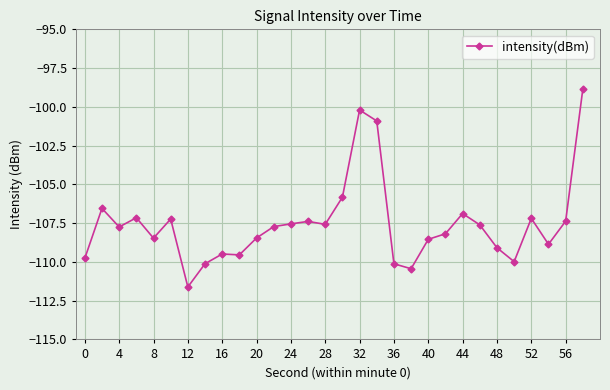

What is the sum of all values?

-3226.5